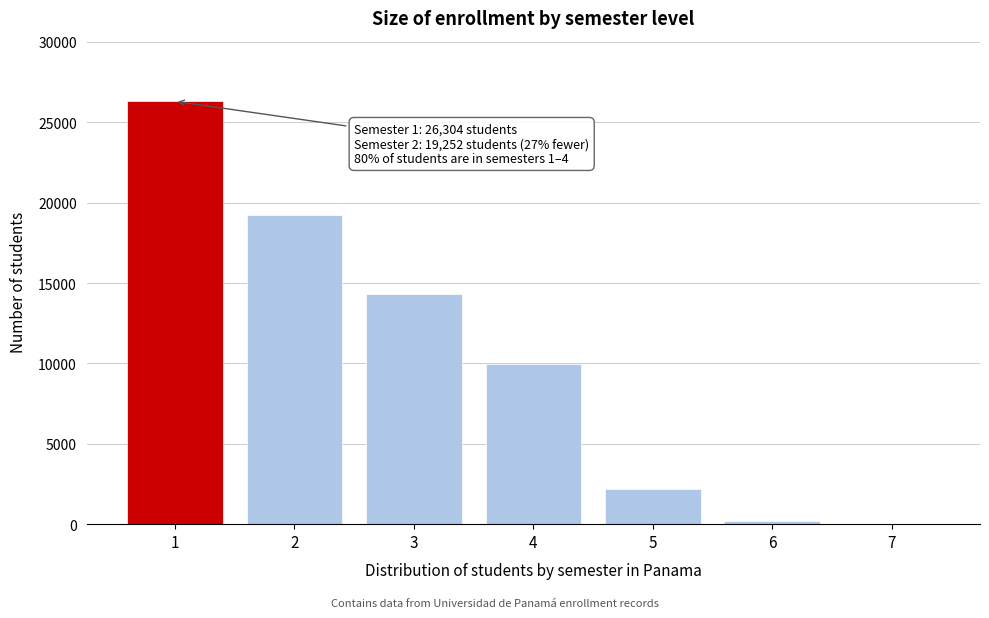

Reading left to right, list all the values displayed in this chart.

1=26304	2=19252	3=14332	4=9962	5=2191	6=195	7=14